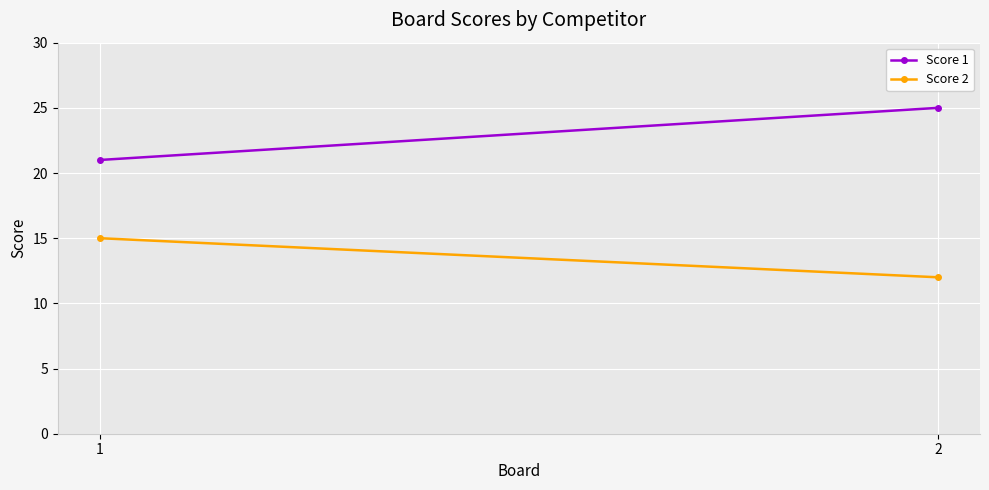

What is the minimum value shown in the chart?

12